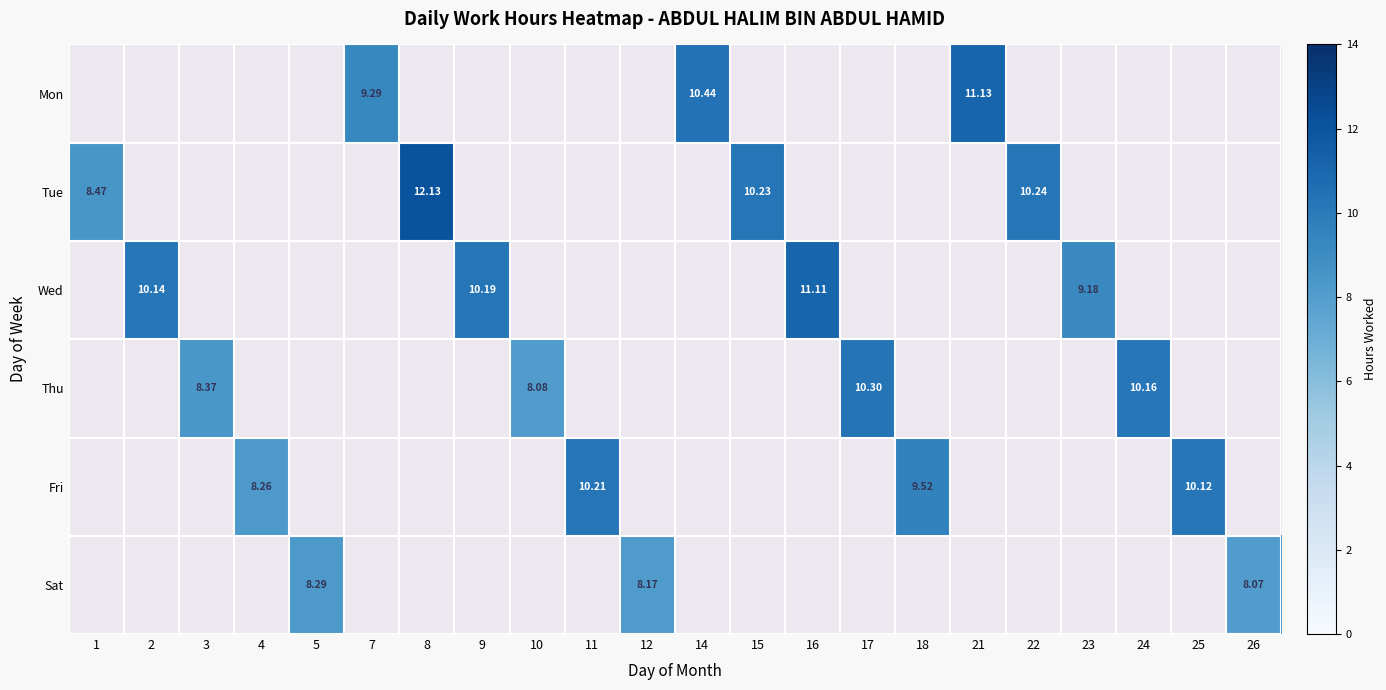

What is the minimum value shown in the chart?

8.1